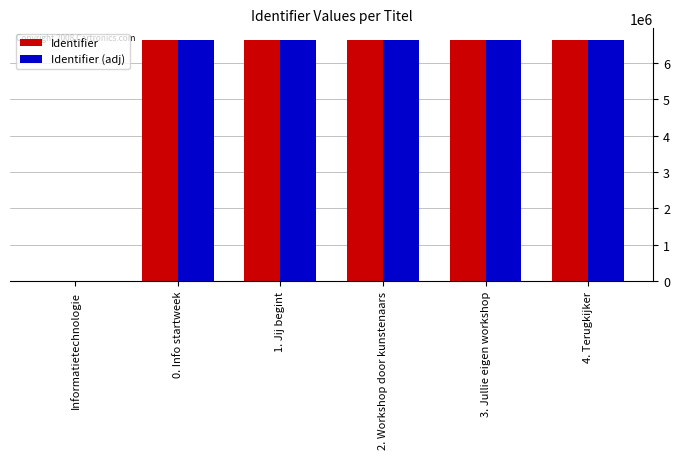

What is the sum of all Identifier values?

33094470